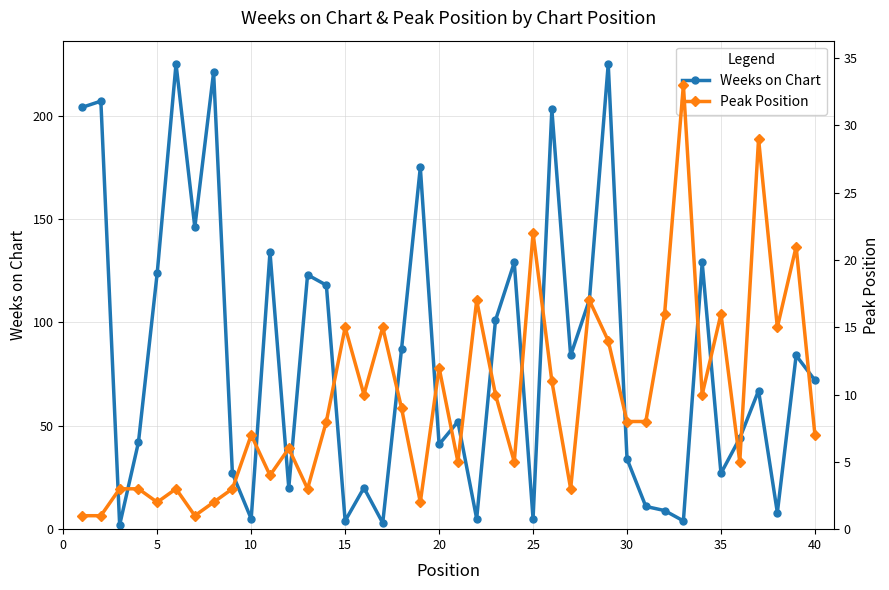

True or false: Weeks on Chart has more than 2 interior local peaks.

True